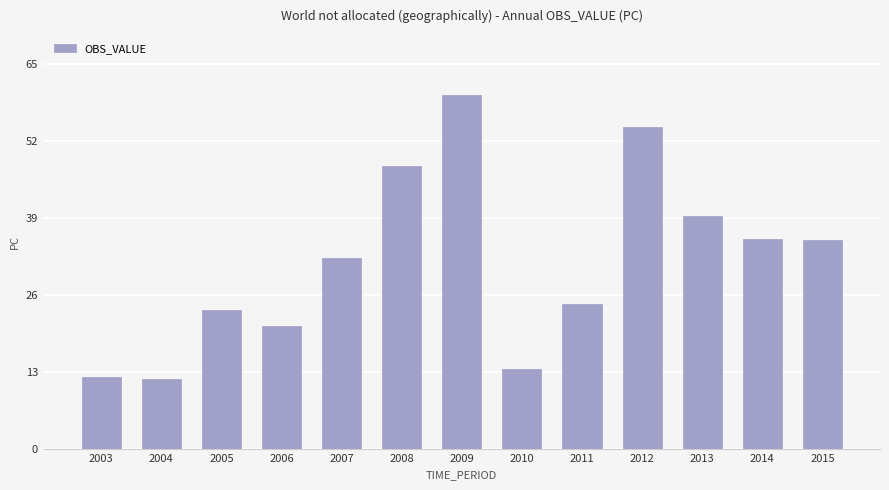

What is the value of the 11th bar from the left?

39.3